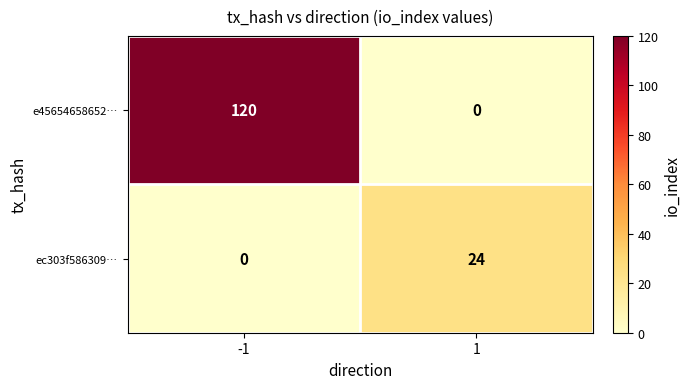

Count the number of categories in the chart.

2